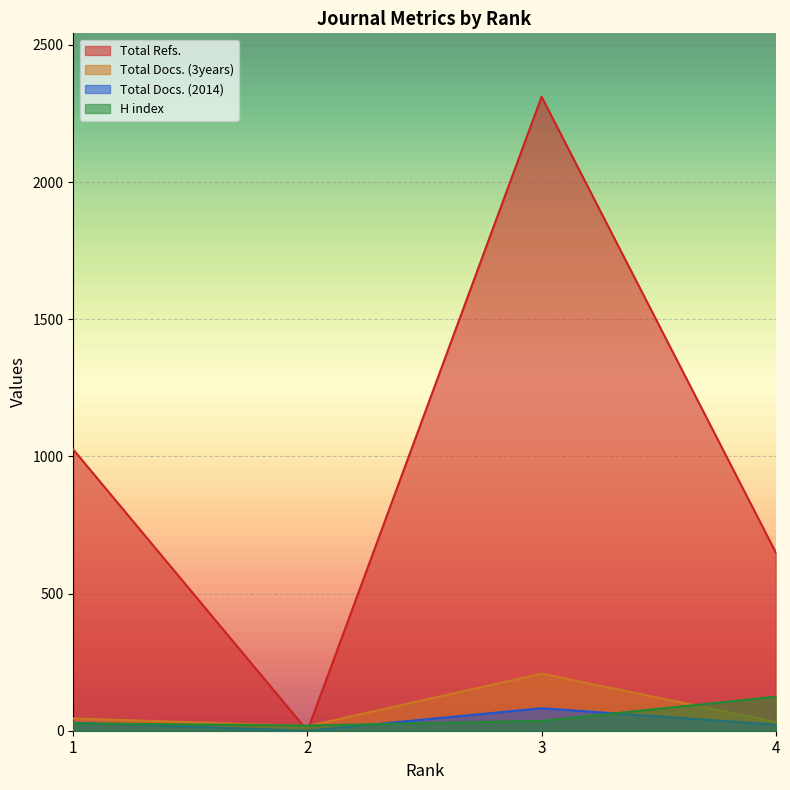

What are all the series names shown in the legend?

Total Refs., Total Docs. (3years), Total Docs. (2014), H index